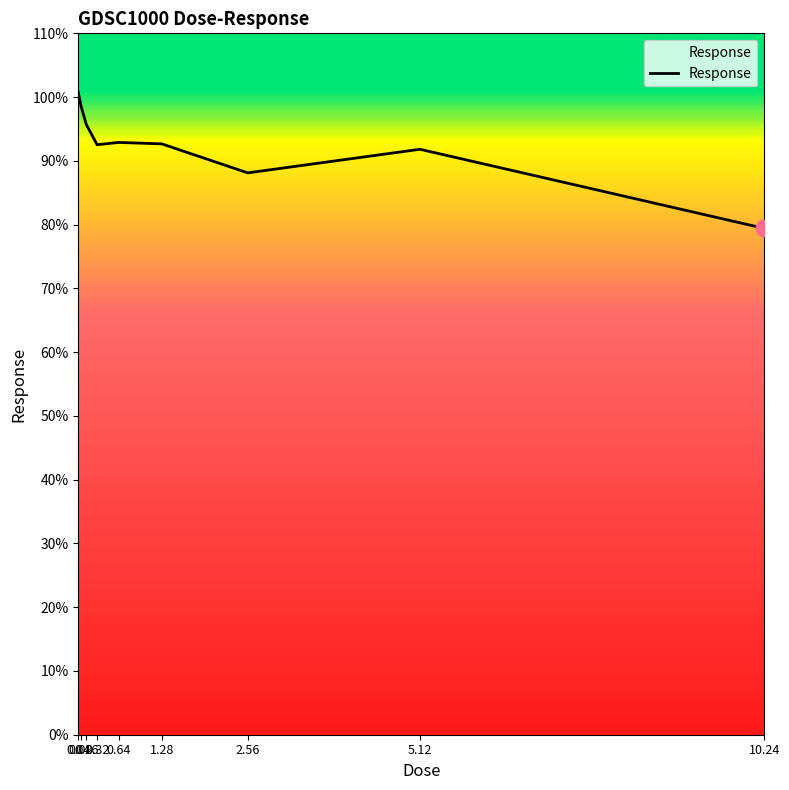

The value at 0.32 is 92.5. True or false?

True